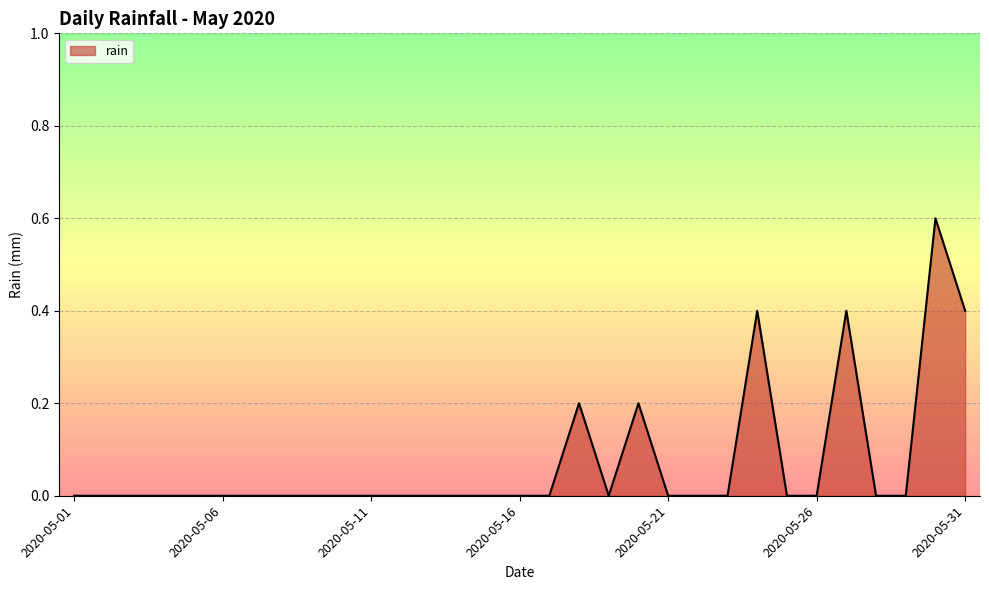

What is the greatest value displayed?

0.6